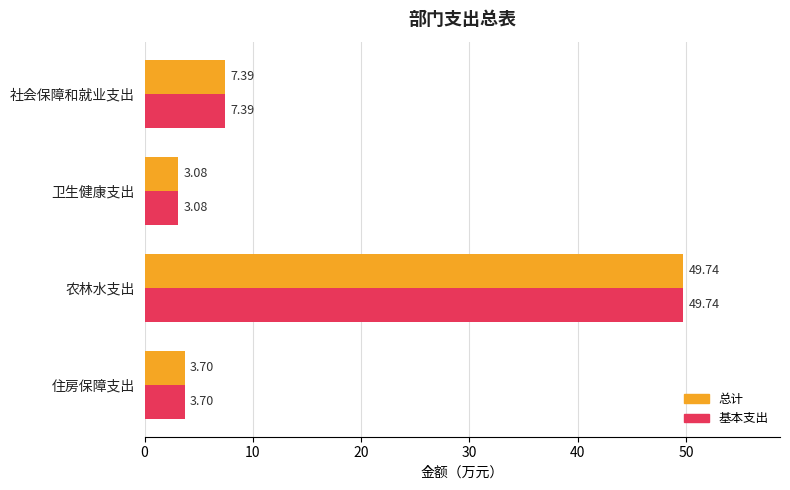

What is the highest value of the 基本支出 series?

49.7